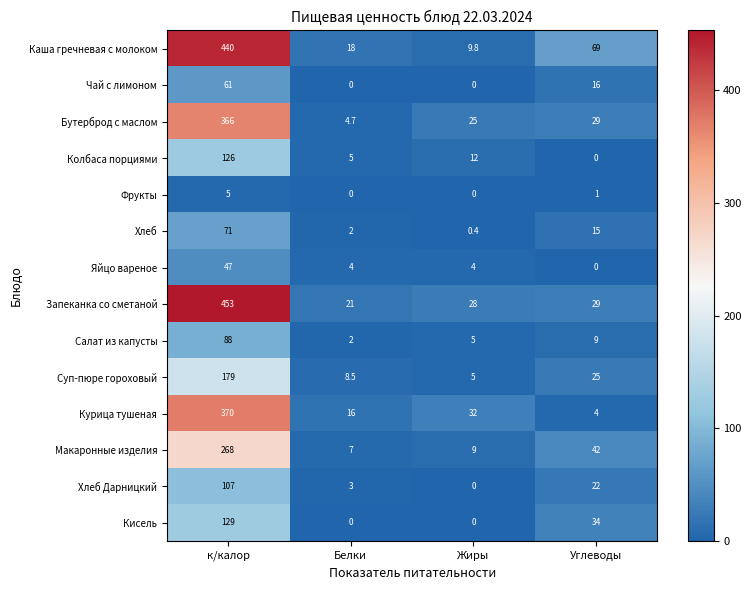

How many values in the Запеканка со сметаной series are below 29?

2